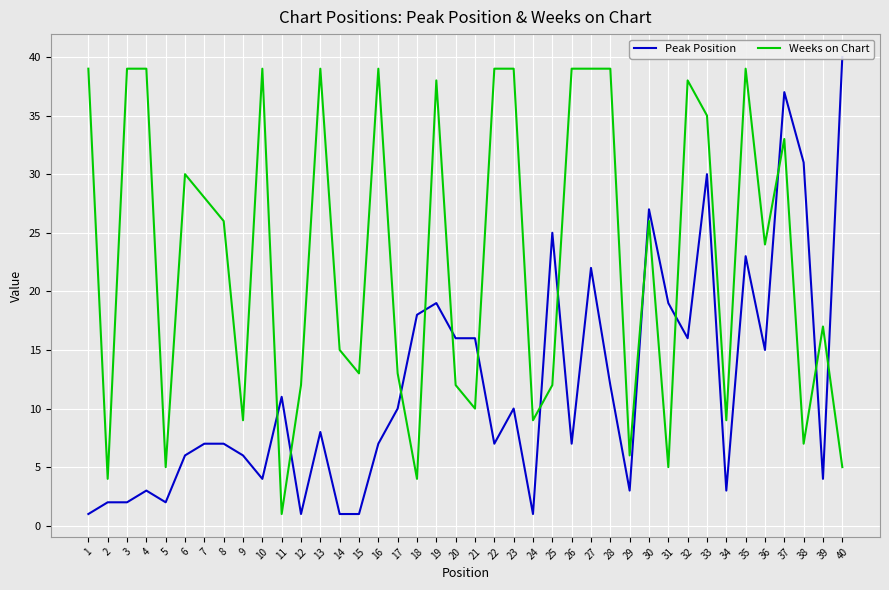

How many intersections are there between Peak Position and Weeks on Chart?

13